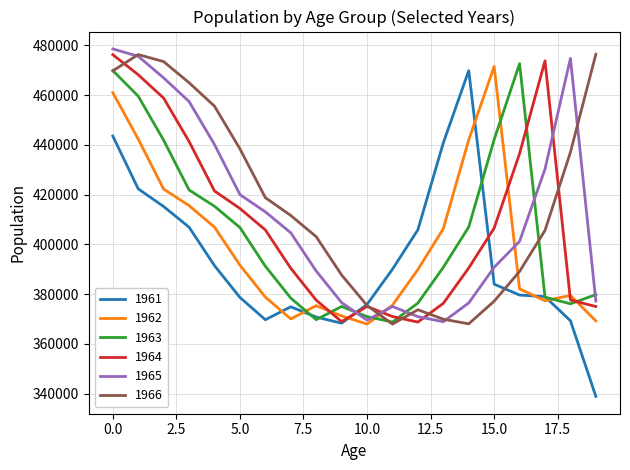

True or false: 1962 and 1961 intersect in this chart.

True